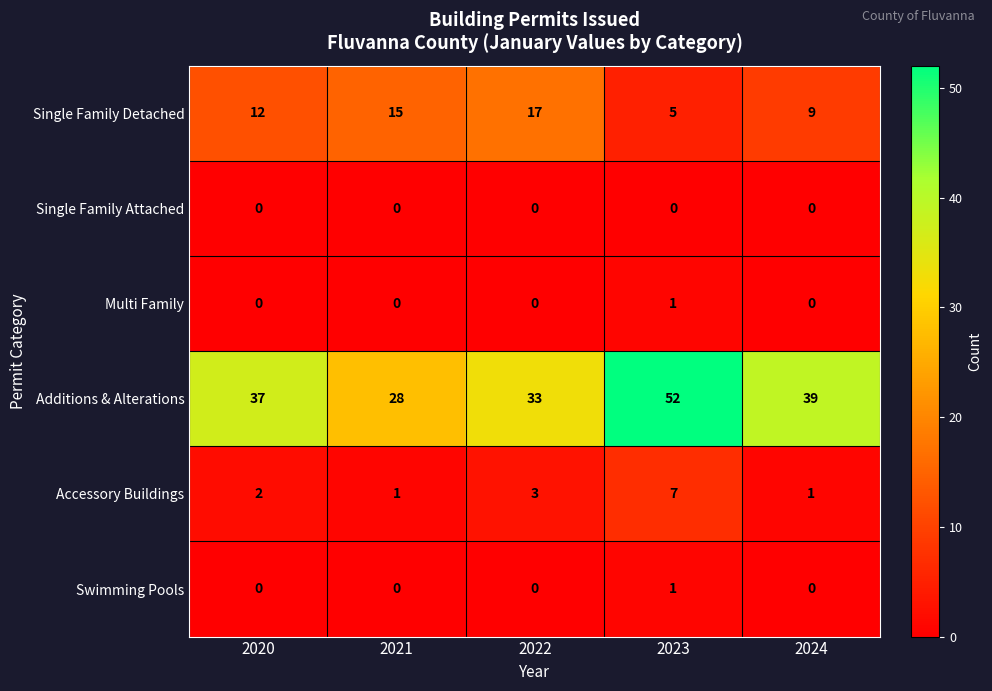

Is it true that Swimming Pools equals 0 at 2020?

True